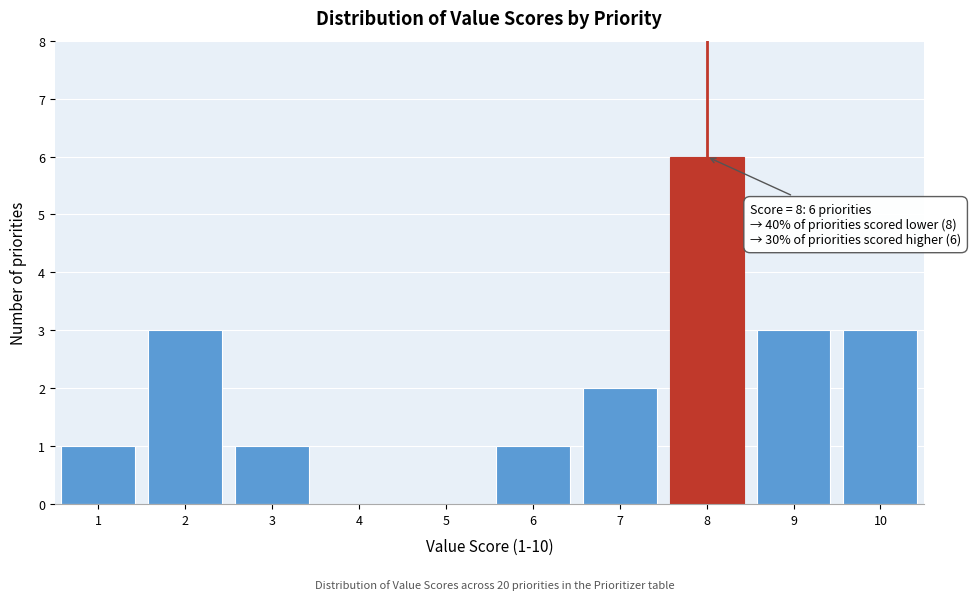

Over which range of the x-axis is the bar tallest?

7.5 to 8.5